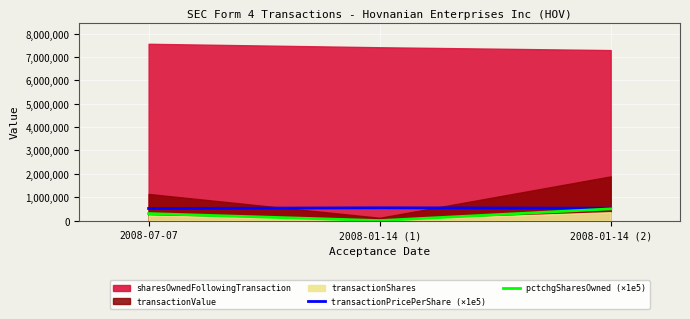

Does the chart display data point markers on the line(s)?

No